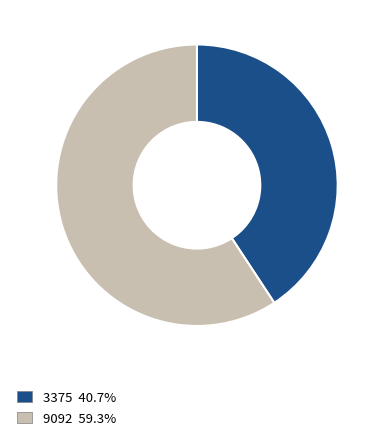

The 9092 slice represents 59% of the pie. True or false?

True